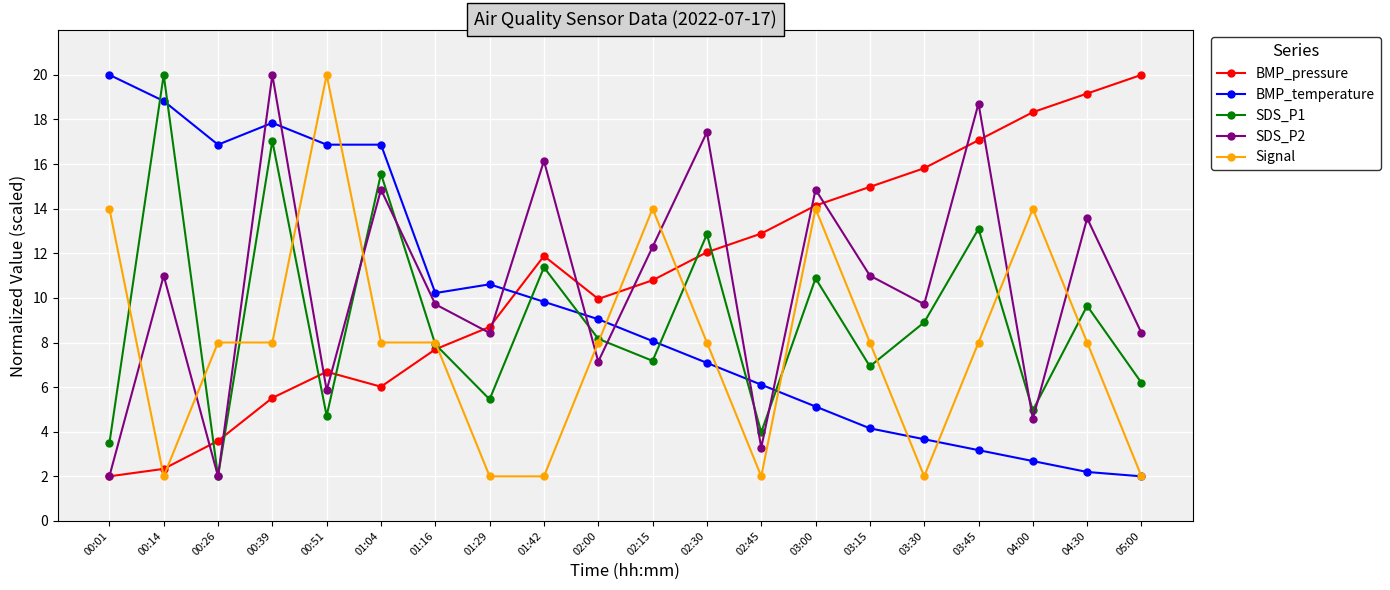

Count the number of categories in the chart.

20